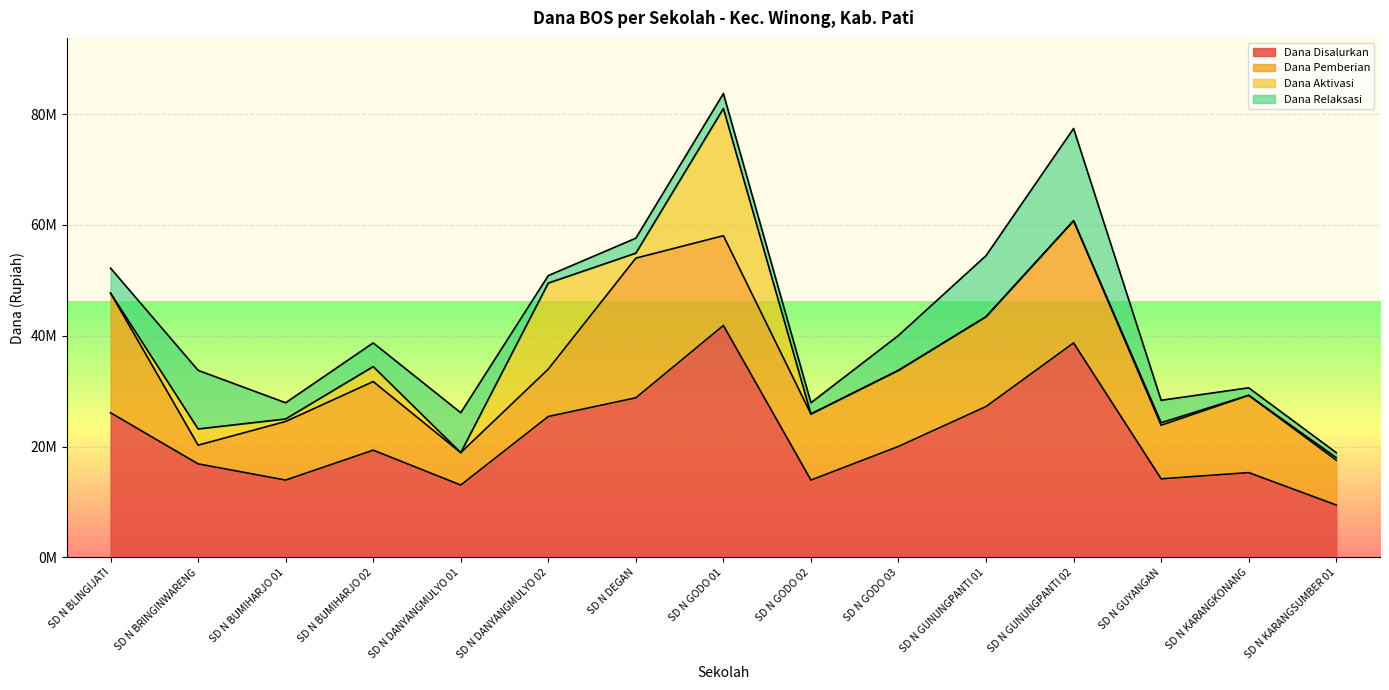

At which label does Dana Relaksasi reach its minimum?

SD N KARANGSUMBER 01